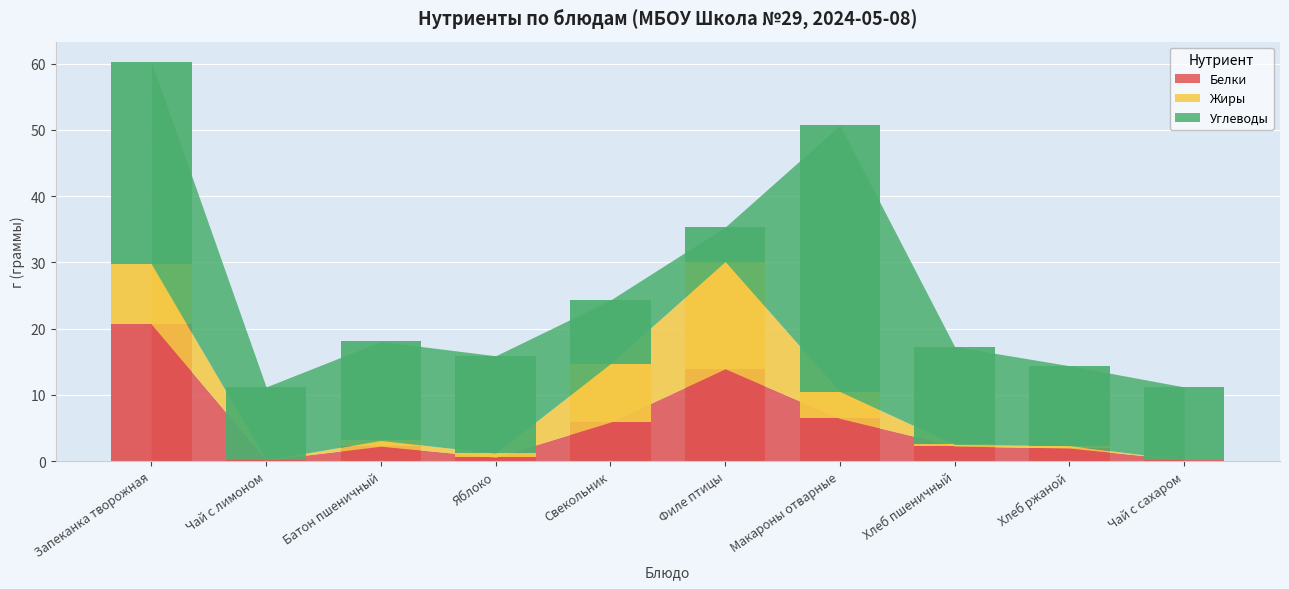

What is the value of the Белки bar at the 4th from the left?

0.6